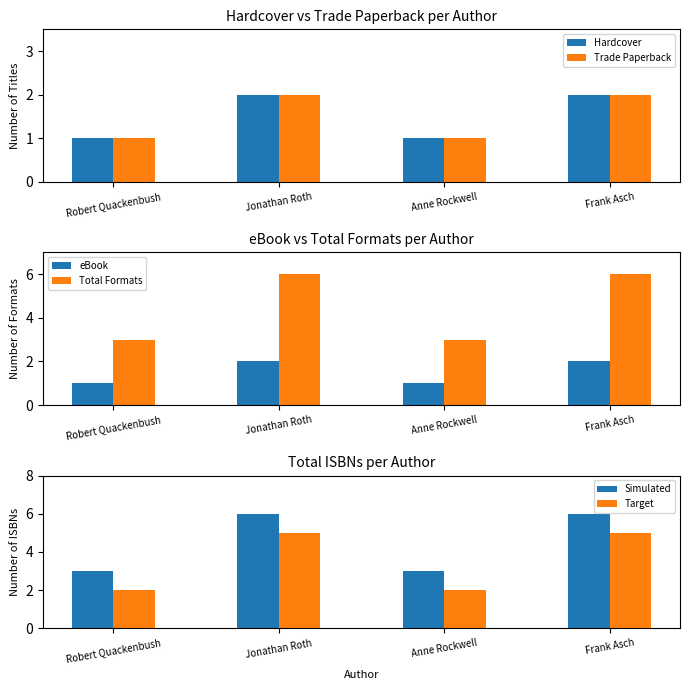

What is the value of the Hardcover bar at the 2nd from the left?

2